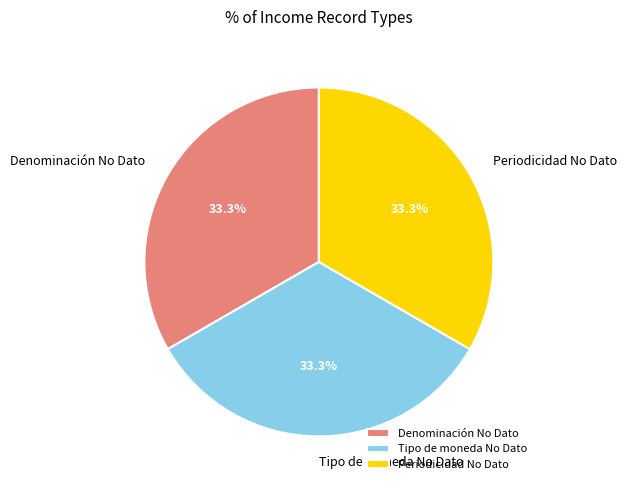

What percentage do Tipo de moneda No Dato and Denominación No Dato together represent?

66.7%